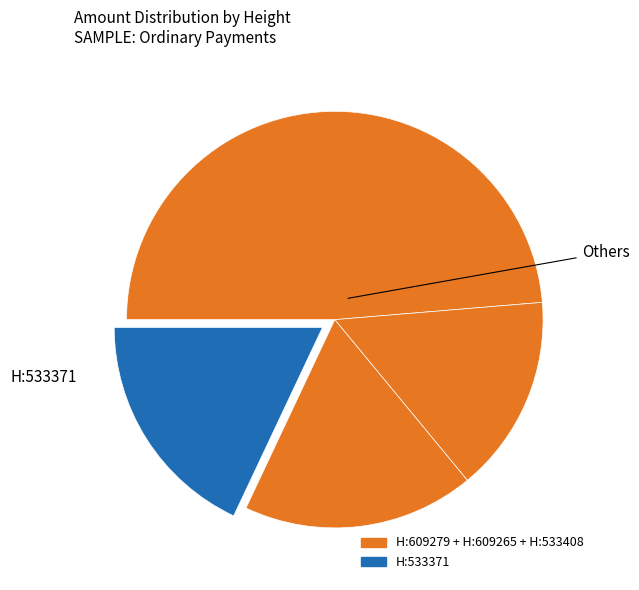

Count the number of slices in the pie.

4